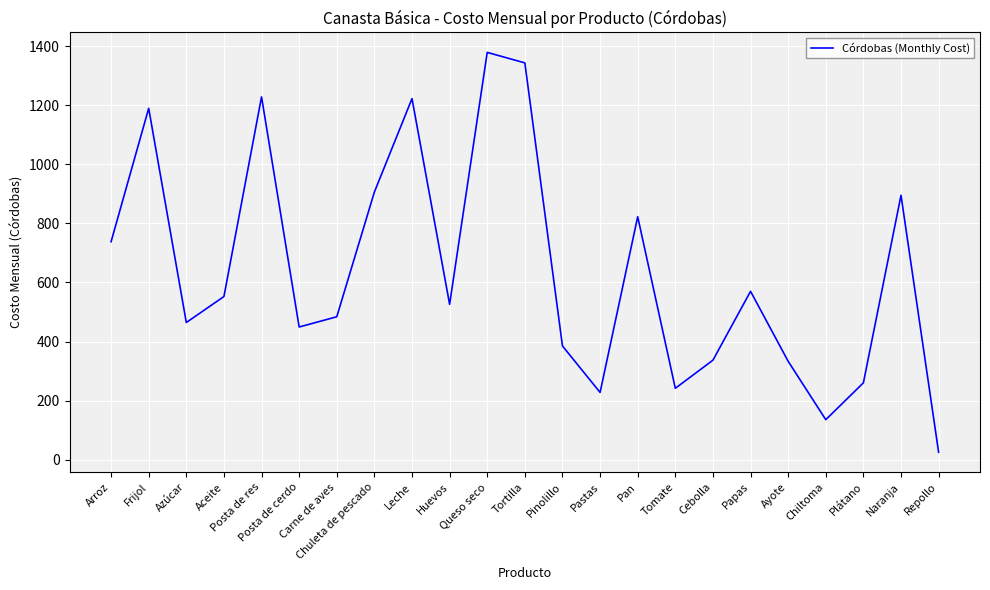

What is the greatest value displayed?

1379.0